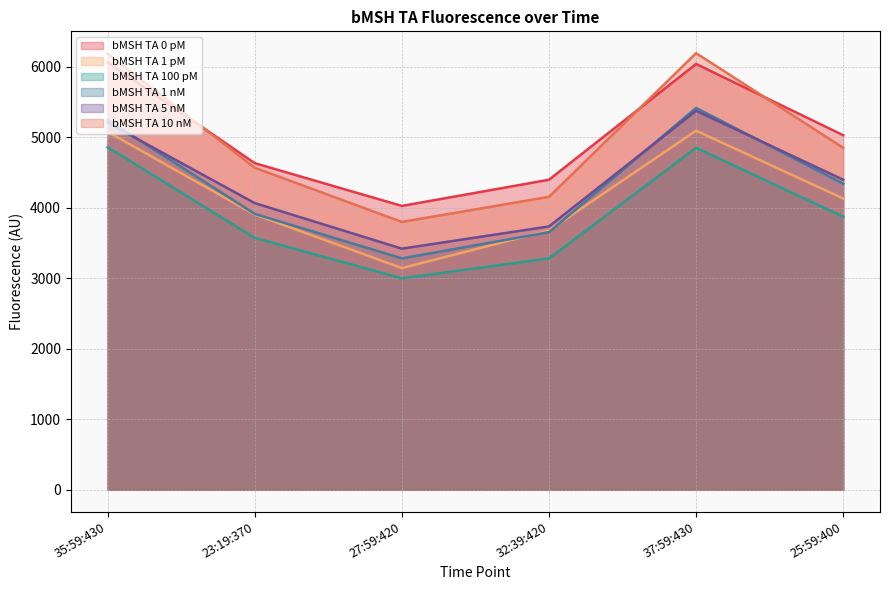

What is the sum of all bMSH TA 1 nM values?

25839